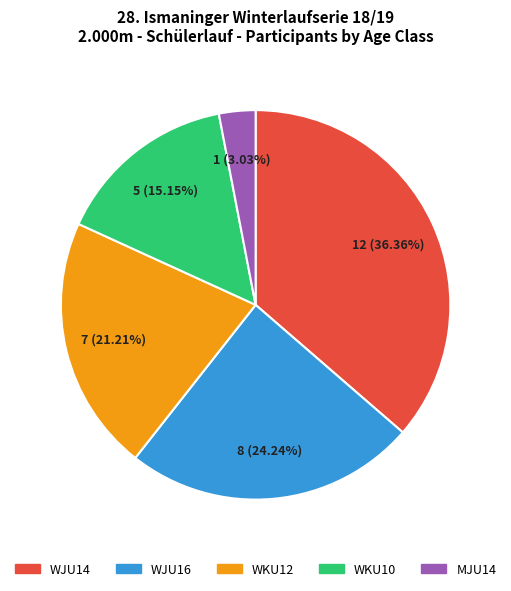

To the nearest percent, what is the average slice percentage?

20%